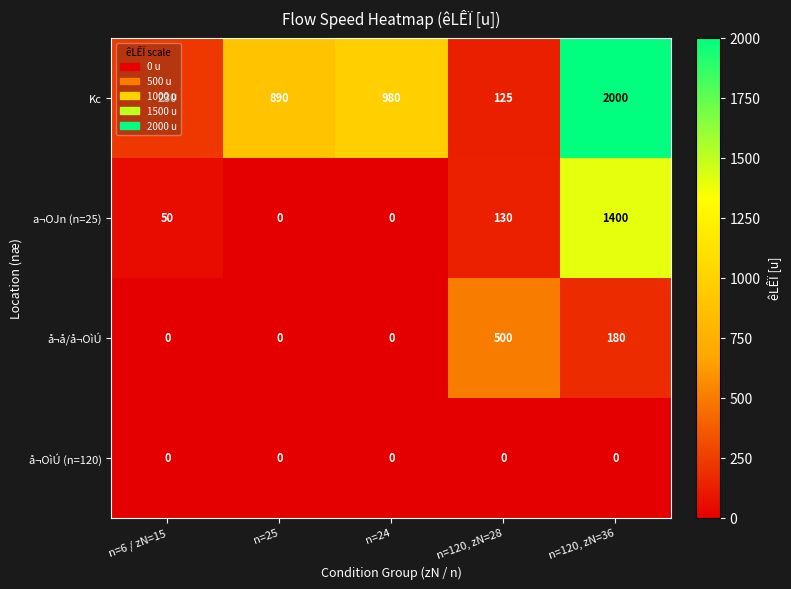

The value of a¬OJn (n=25) at n=120, zN=36 is 1400. True or false?

True